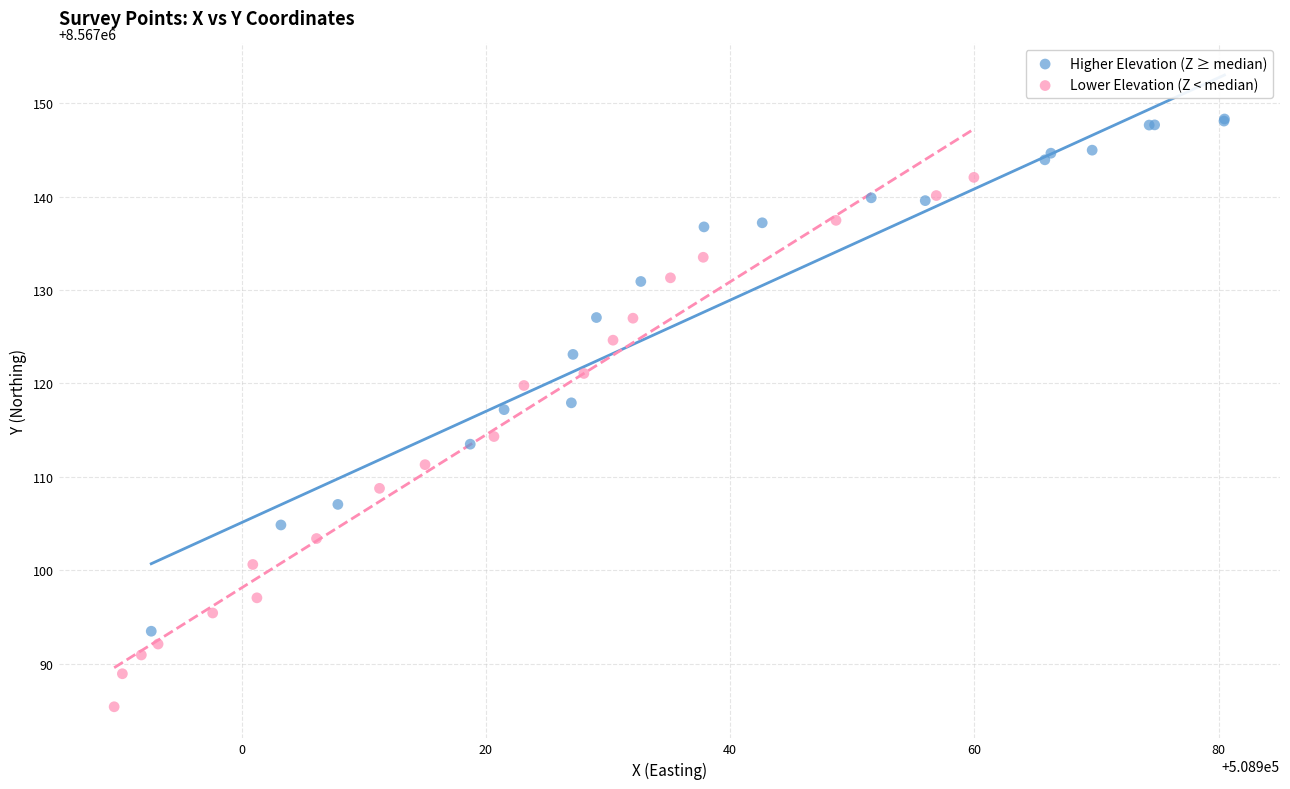

Which series reaches the minimum Y coordinate?

Lower Elevation (Z < median)